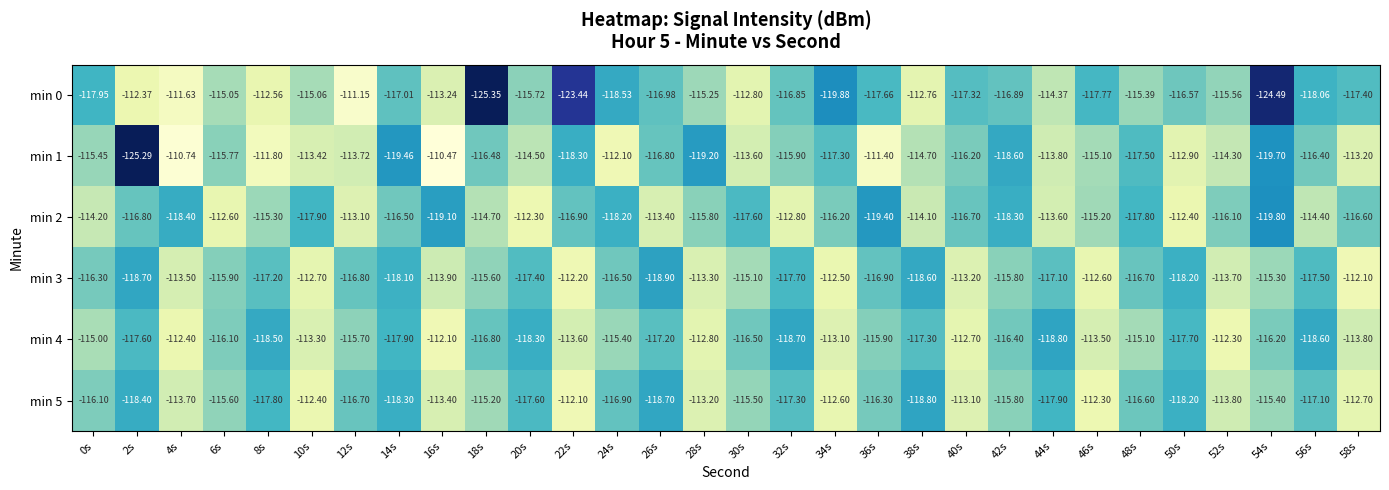

Is the value of min 4 at 6s greater than the value of min 2 at 22s?

Yes